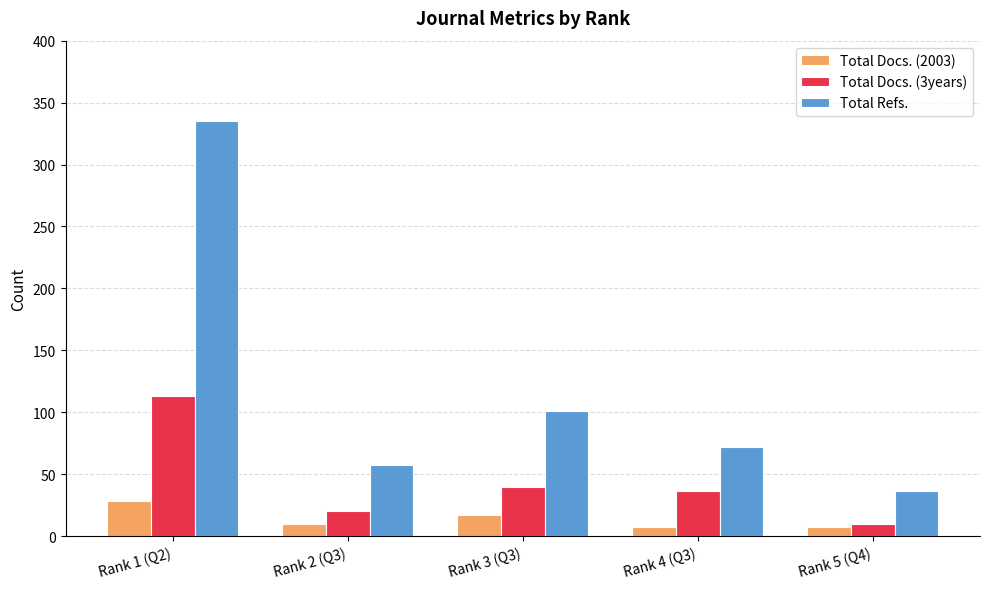

Which series has the largest total across all categories?

Total Refs.